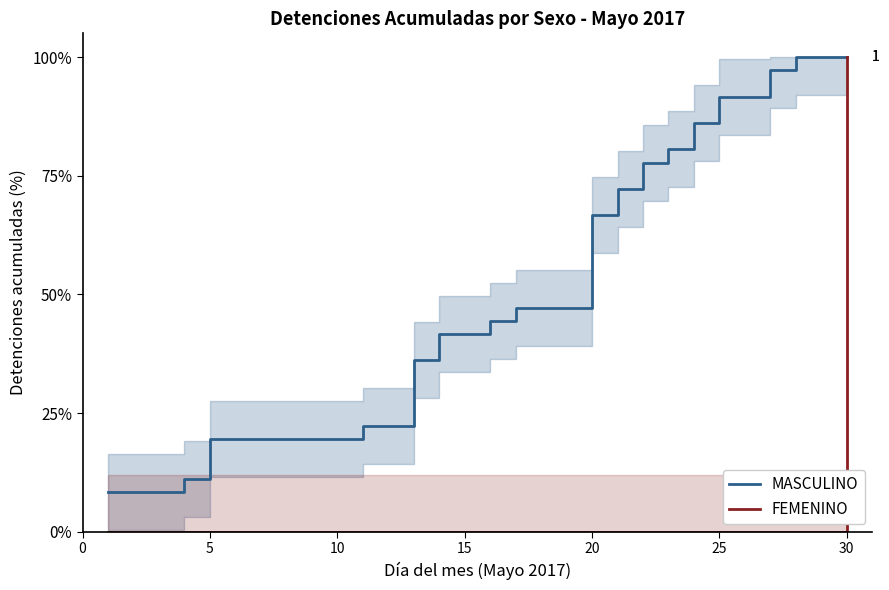

The value of MASCULINO at 5 is 7.0. True or false?

False